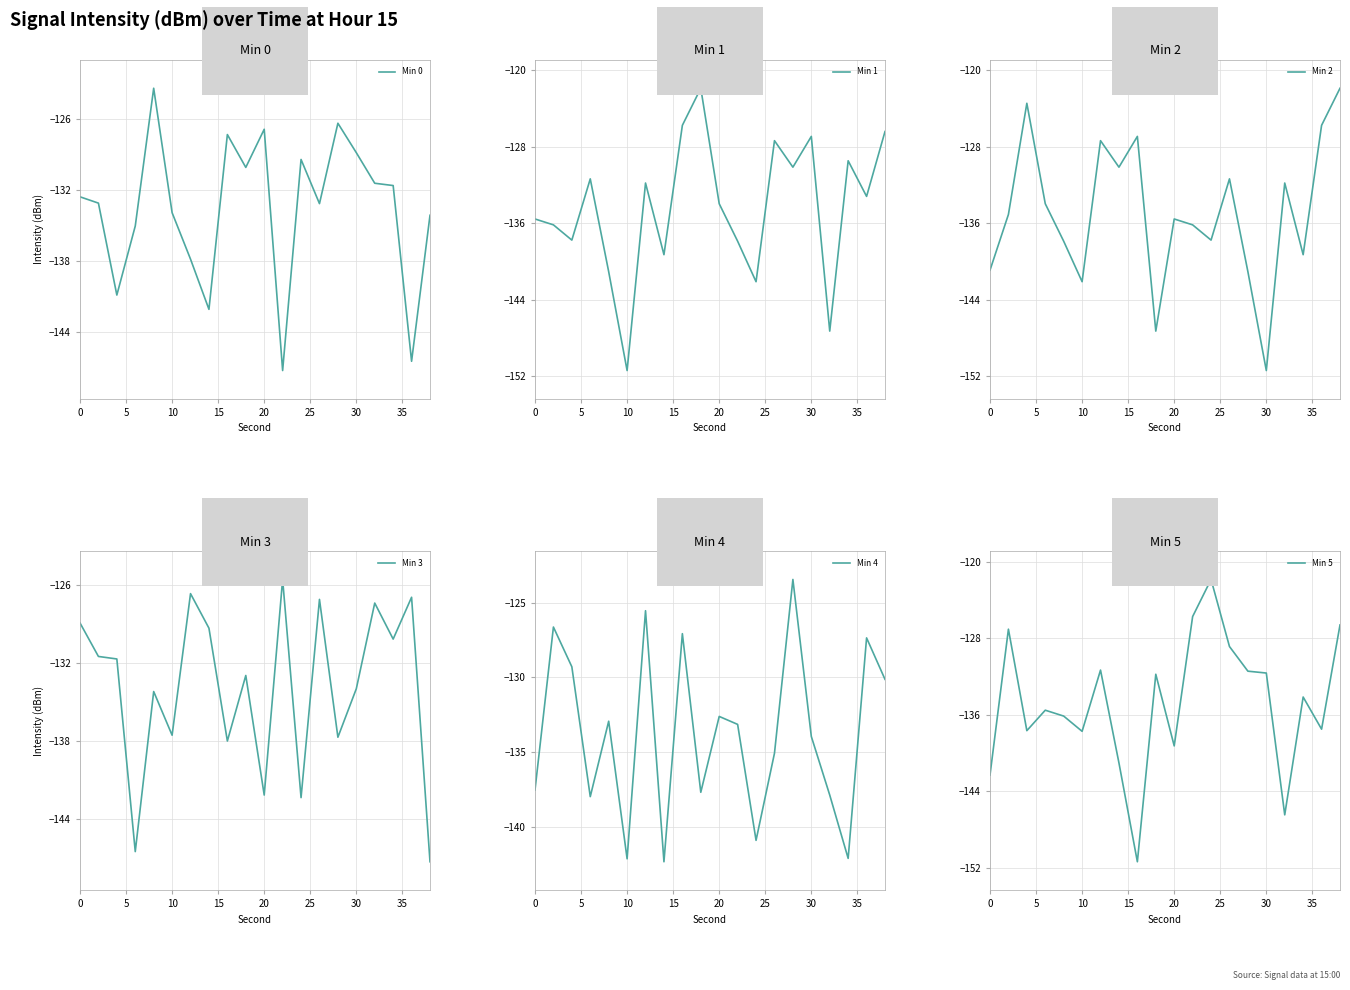

What is the lowest value of the Min 3 series?

-147.3